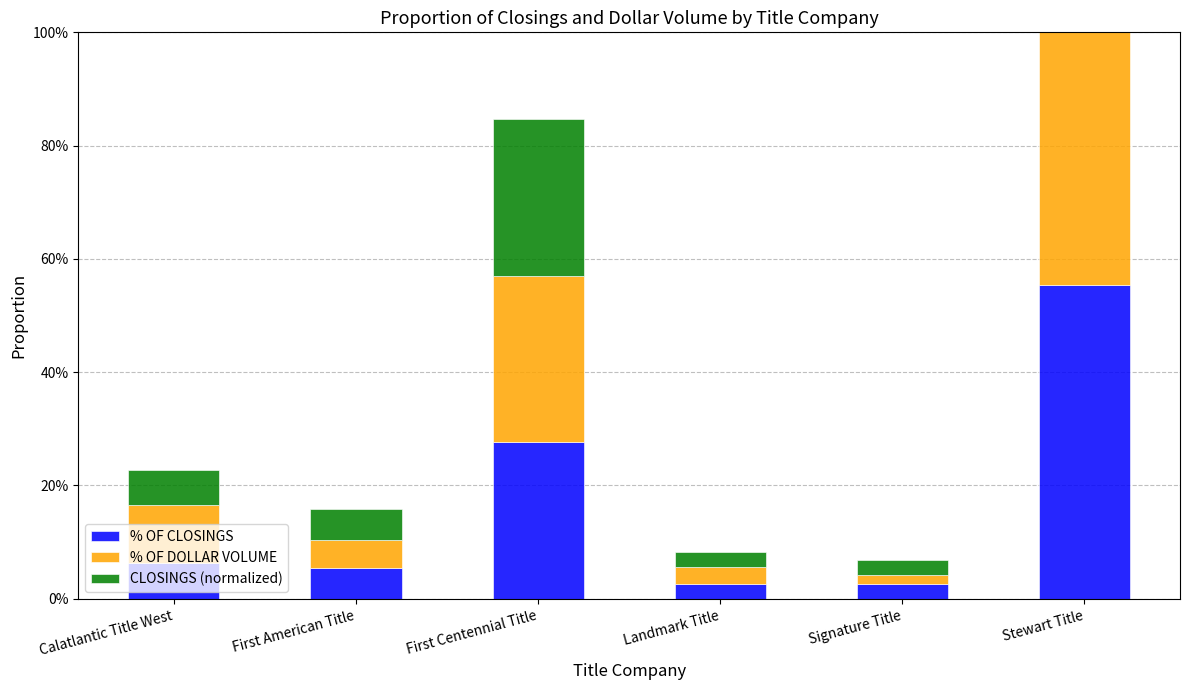

How many bars are there in each group?

3